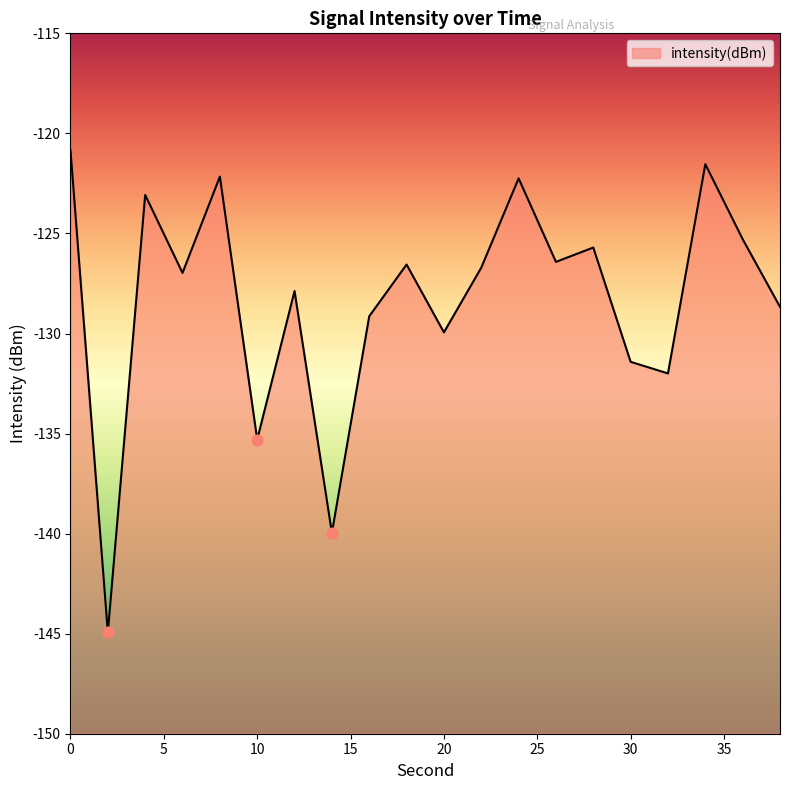

What is the change in value from 22 to 34?

+5.2